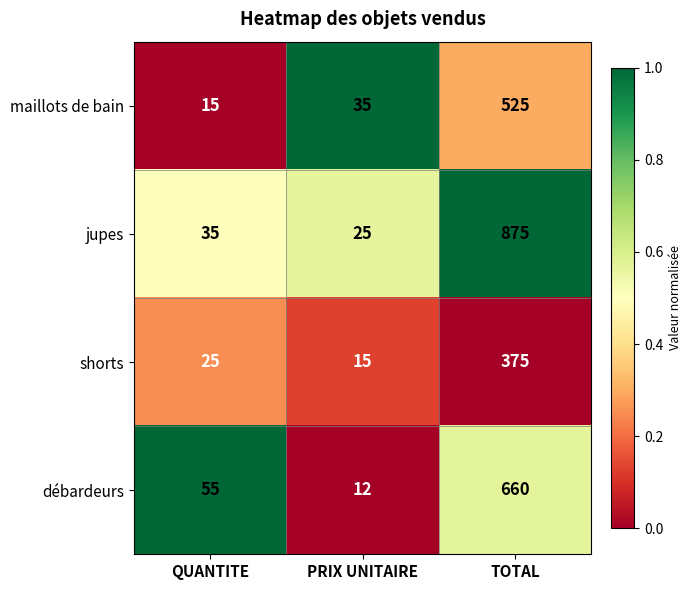

What is the difference between the maximum and minimum values in the débardeurs series?

648